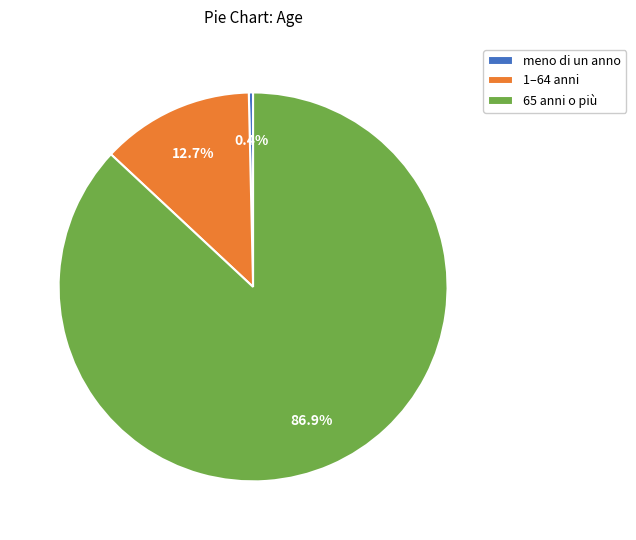

Count the number of slices in the pie.

3